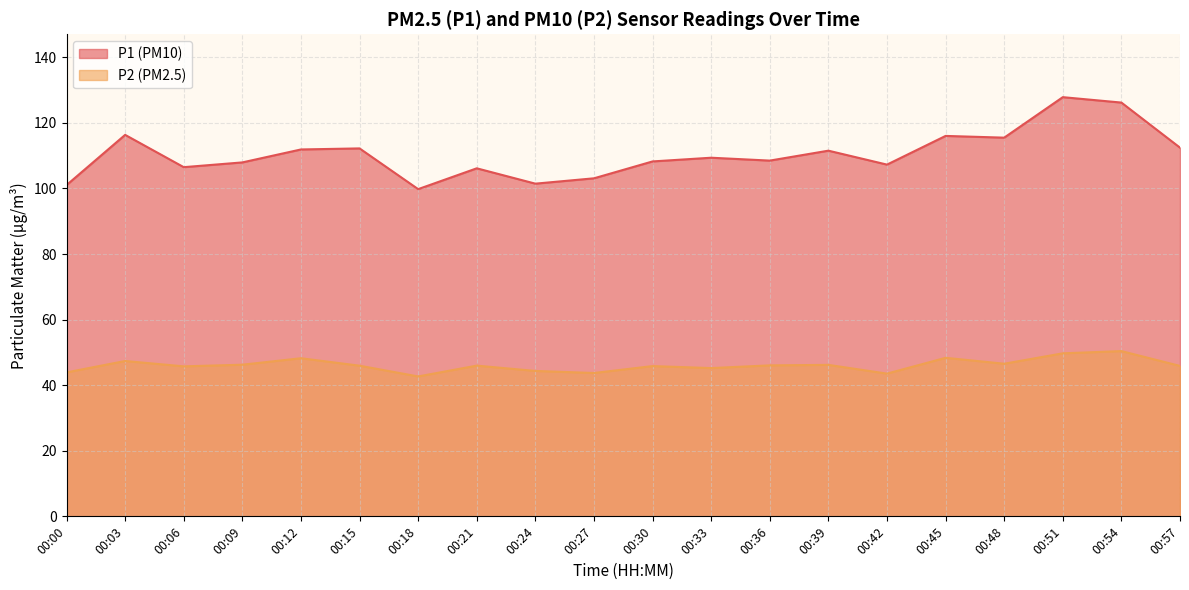

Between 00:06 and 00:21, which is larger?

00:06